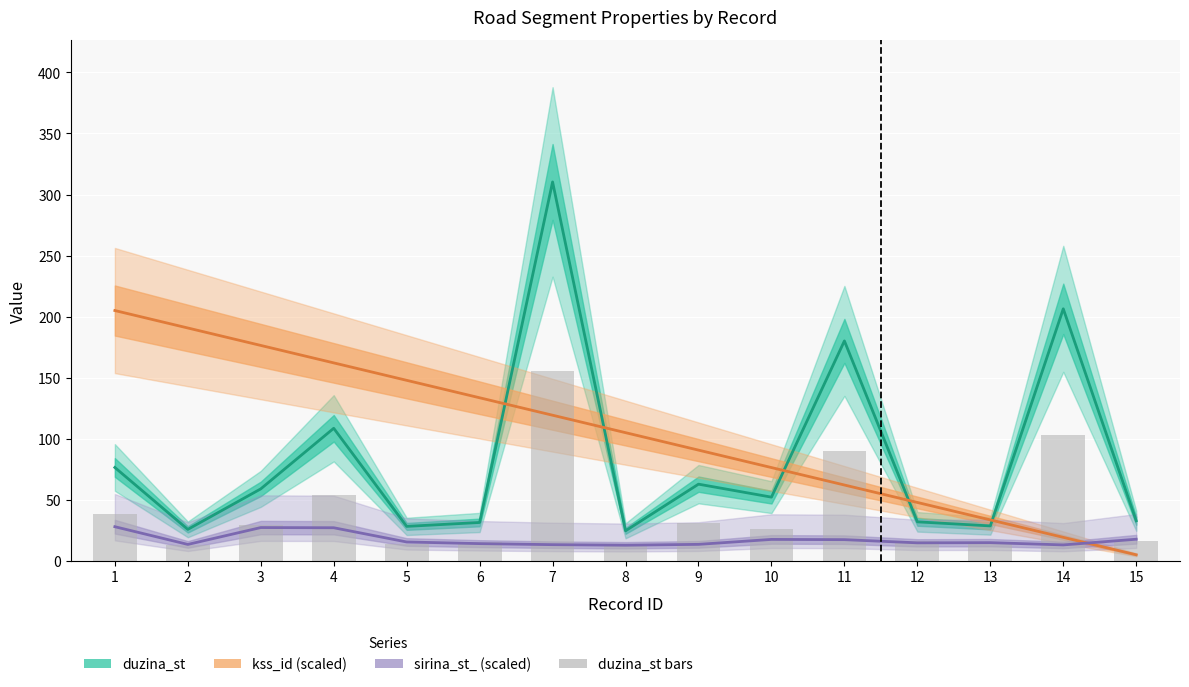

List the series in order of their peak value, lowest first.

sirina_st_ (scaled), duzina_st bars, kss_id (scaled), duzina_st